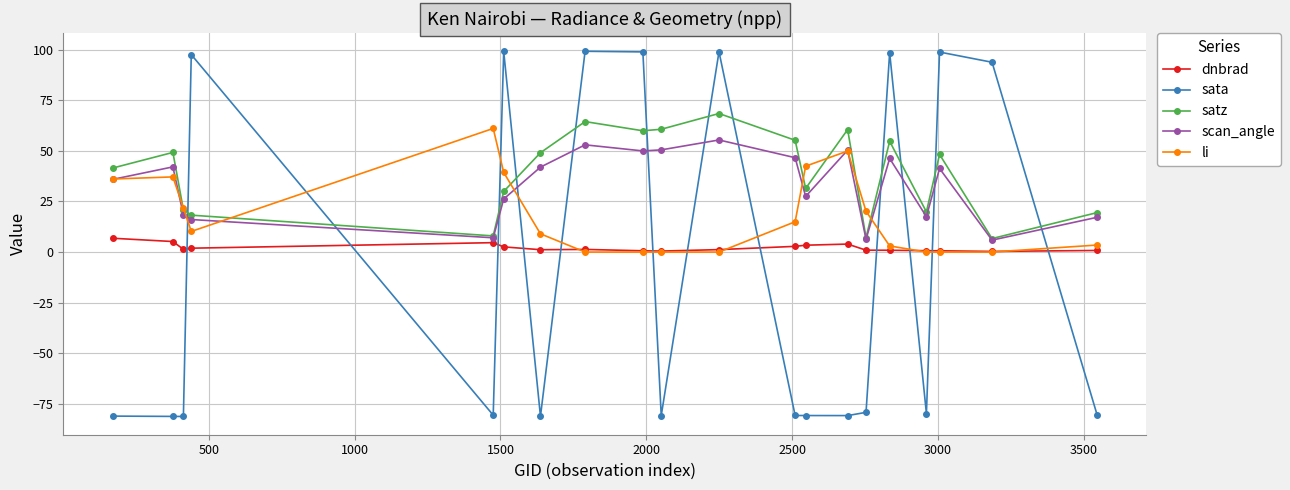

What is the highest value of the li series?

61.1